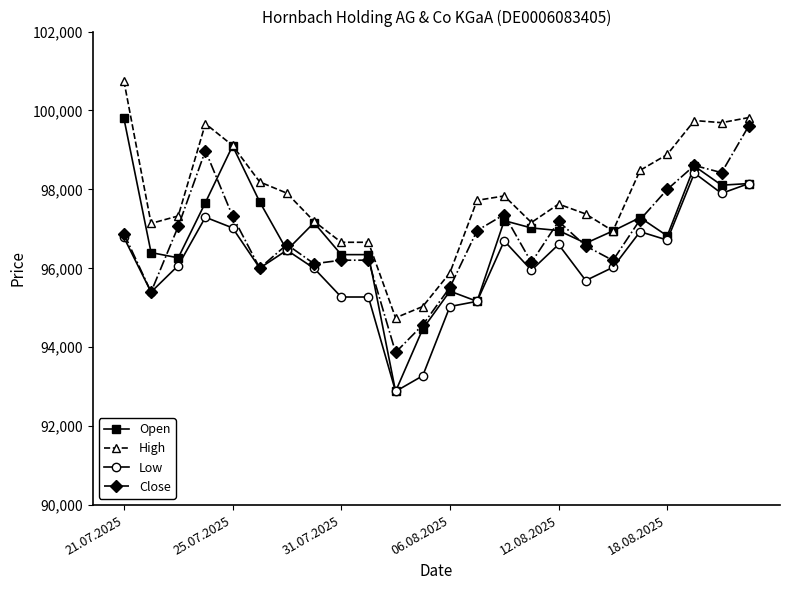

What is the sum of all Open values?

2324880